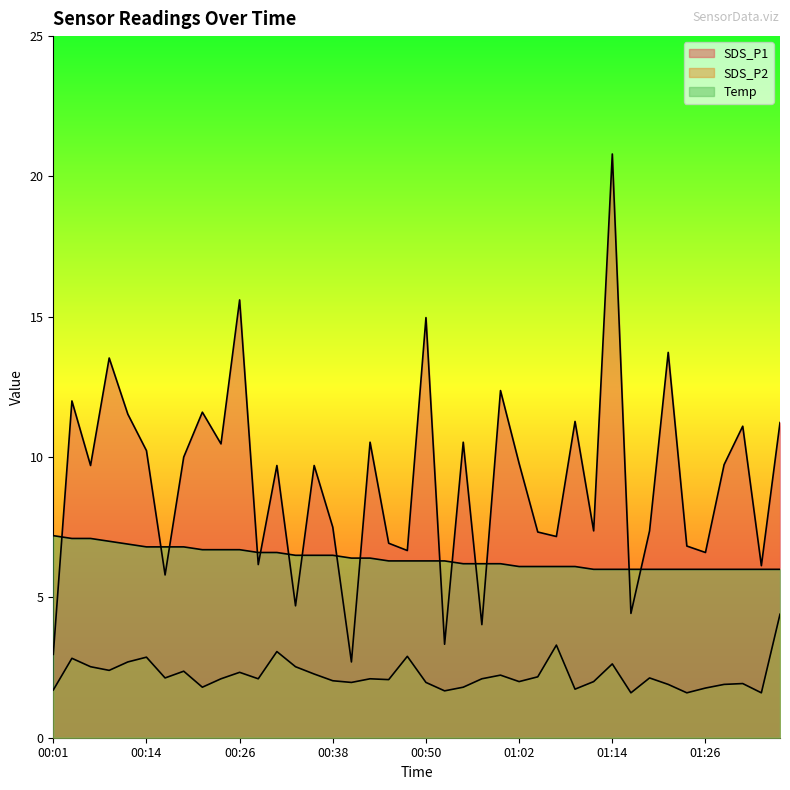

What position from the left is 00:18?

8